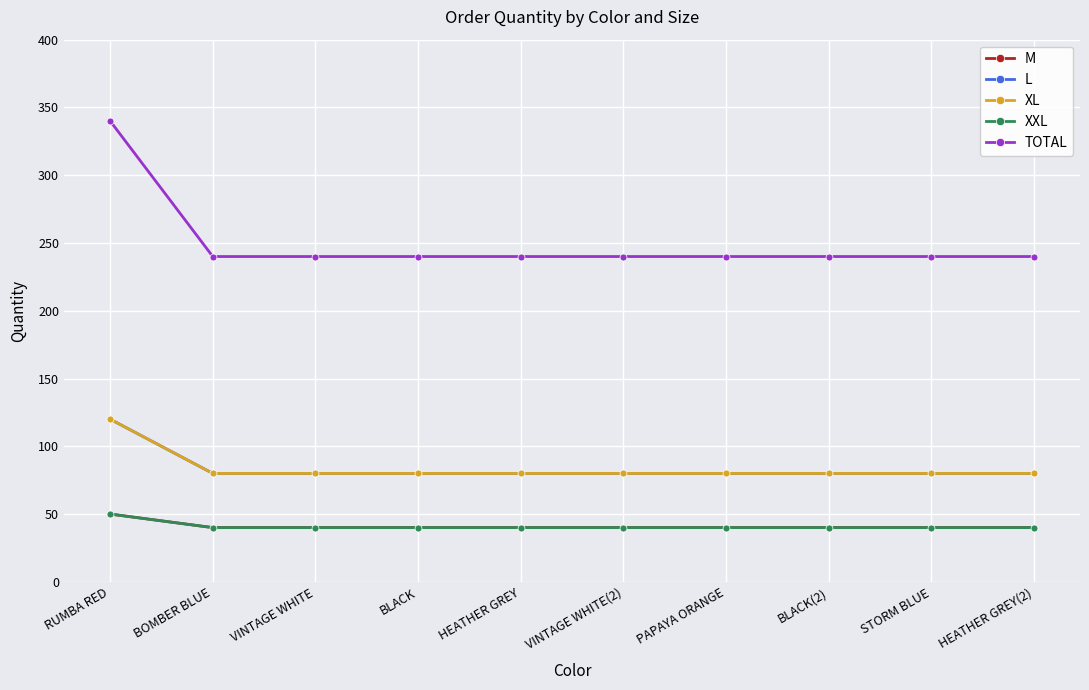

Rank the categories by L value from lowest to highest.

BOMBER BLUE, VINTAGE WHITE, BLACK, HEATHER GREY, VINTAGE WHITE(2), PAPAYA ORANGE, BLACK(2), STORM BLUE, HEATHER GREY(2), RUMBA RED